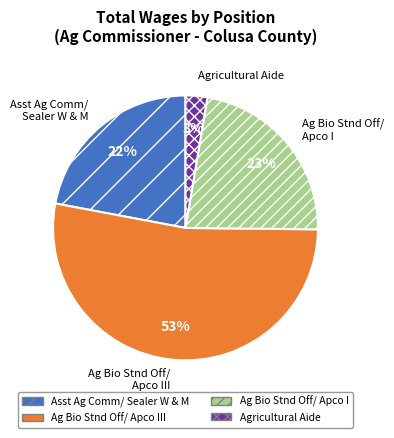

The Ag Bio Stnd Off/ Apco I slice represents 8% of the pie. True or false?

False